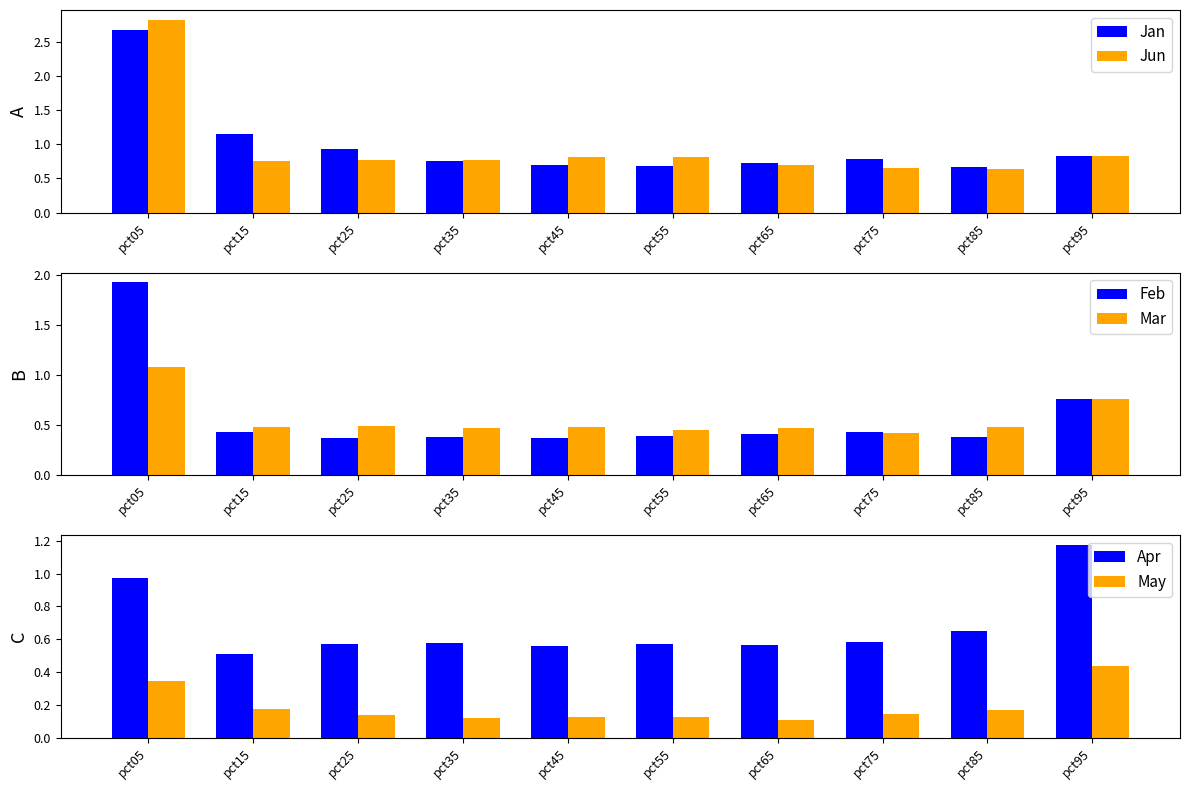

List the series in order of their peak value, highest first.

Jun, Jan, Feb, Apr, Mar, May